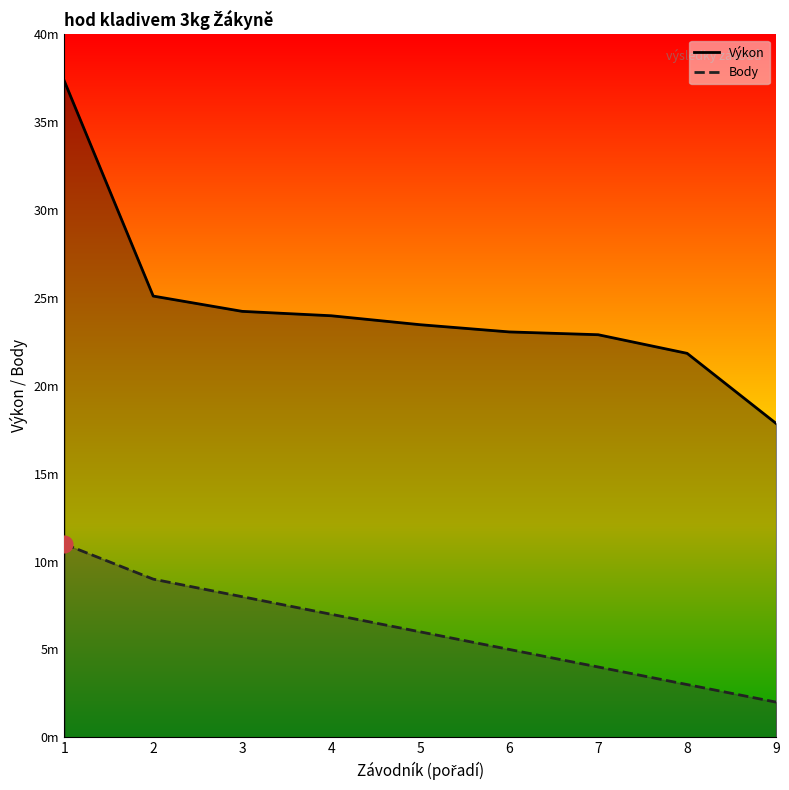

True or false: Výkon has more than 1 interior local peaks.

False